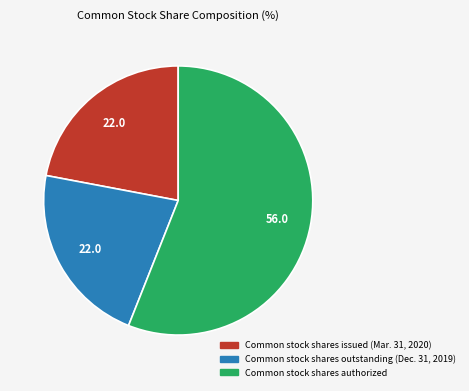

Does Common stock shares authorized represent more than half of the total?

Yes